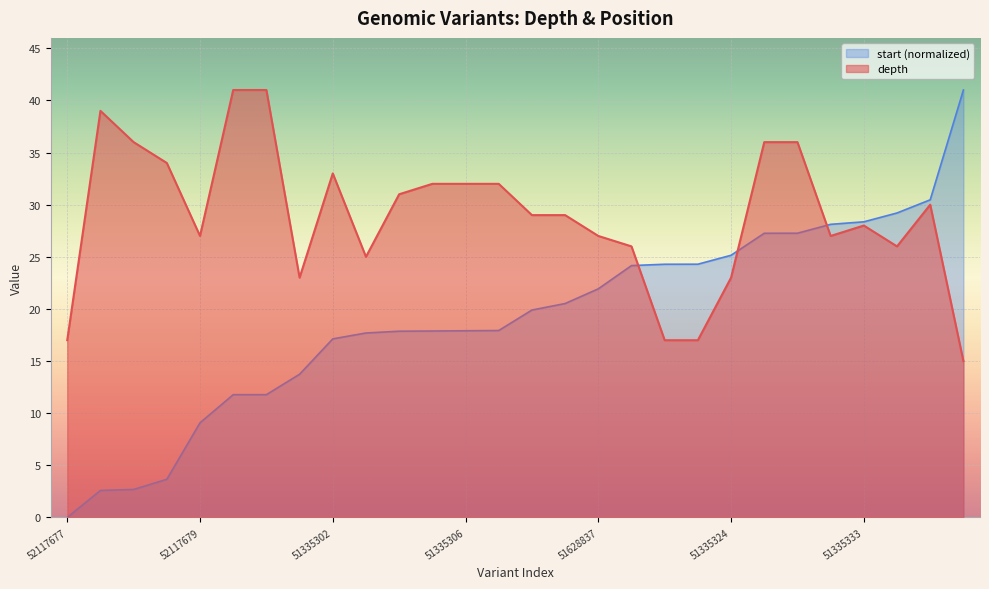

At 51335307, list the series in order from smallest to largest.

start, depth